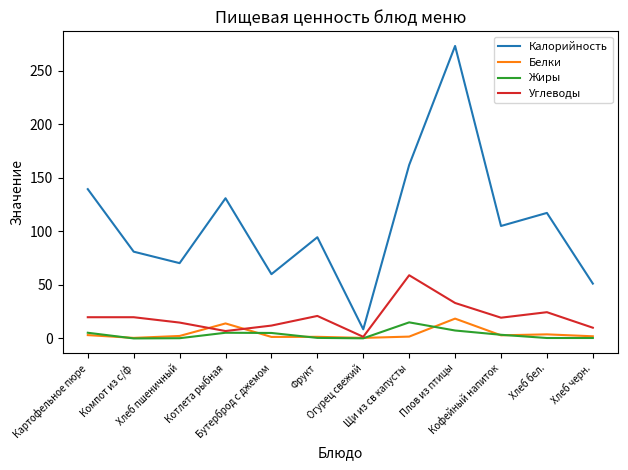

True or false: Калорийность and Белки intersect in this chart.

False